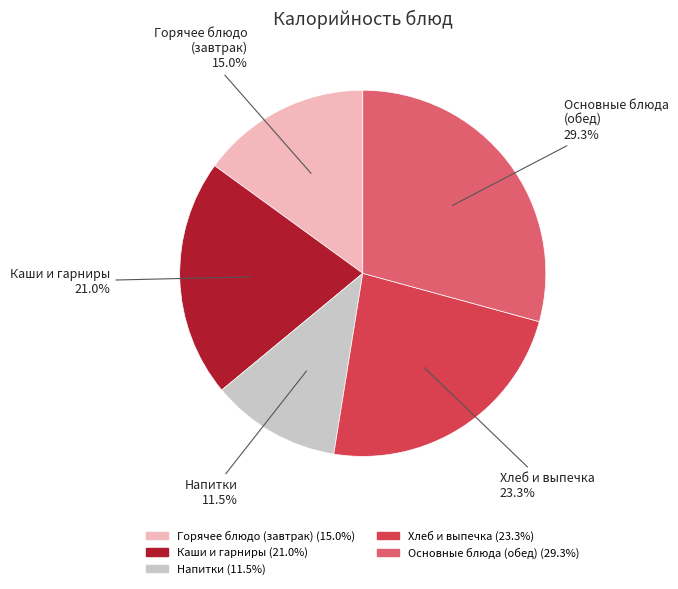

Does any single category account for the majority?

No